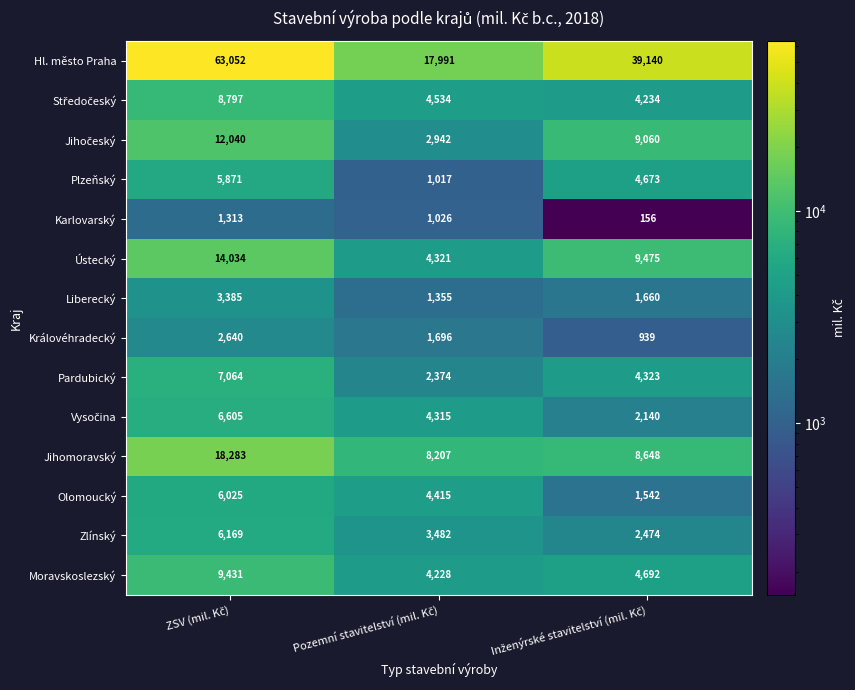

Which series has the largest total across all categories?

Hl. město Praha